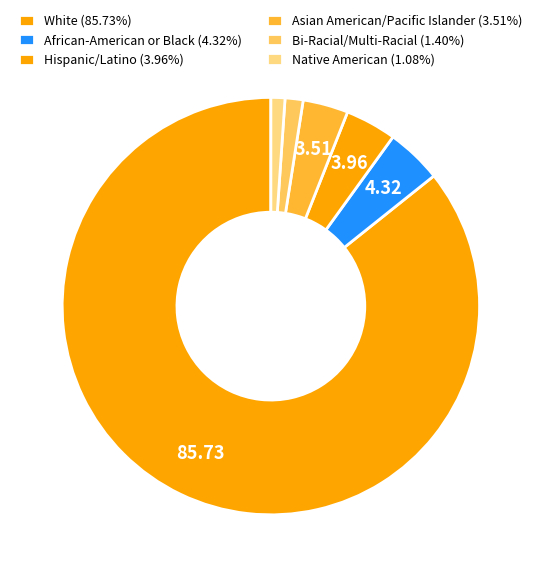

To the nearest percent, what is the difference between the African-American or Black and Native American slice percentages?

3%